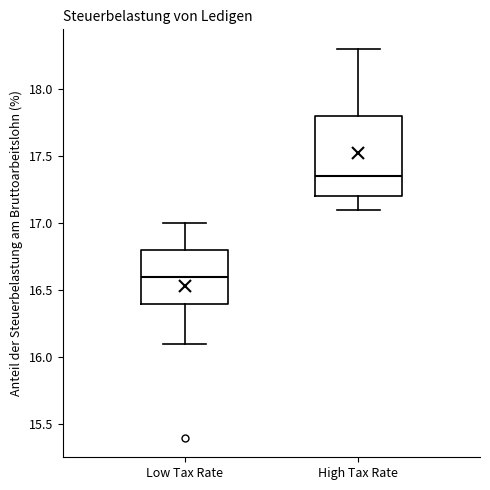

Reading left to right, transcribe this box plot: for each box, give where its median line is, the range the box spans, and where its two whiskers end, as read against the y-axis. The values are not printed on the chart, so give them approximately, as read against the axis.

Low Tax Rate: median 16.60, box 16.40 to 16.80, whiskers 16.10 to 17.00
High Tax Rate: median 17.35, box 17.20 to 17.80, whiskers 17.10 to 18.30